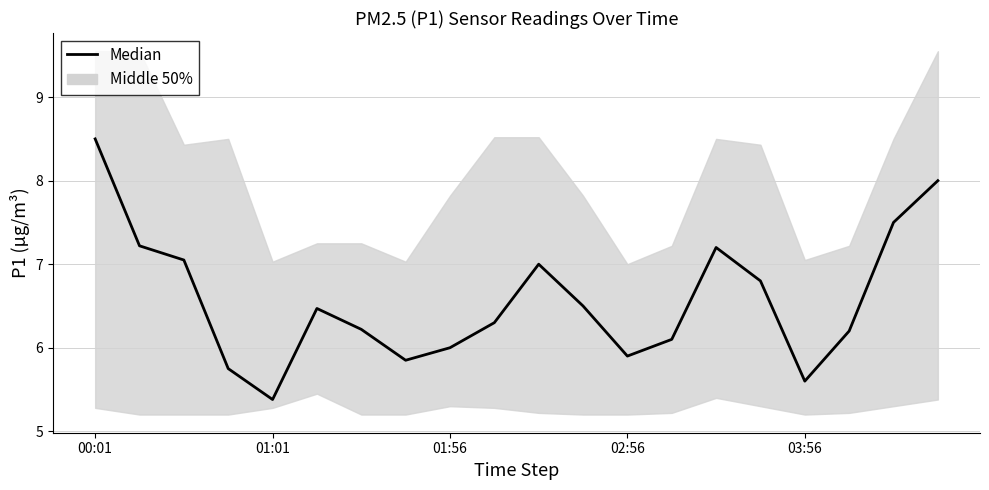

What is the label of the 2nd point from the left?

01:01